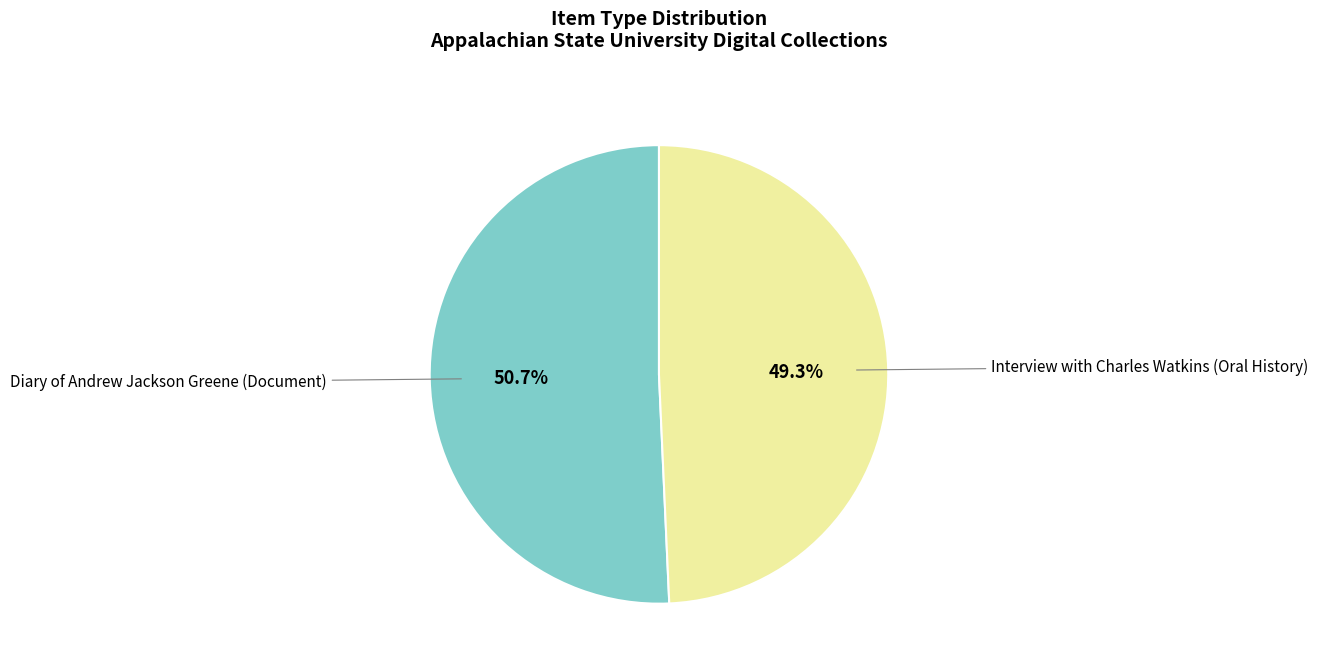

The Diary of Andrew Jackson Greene (Document) slice represents 51% of the pie. True or false?

True